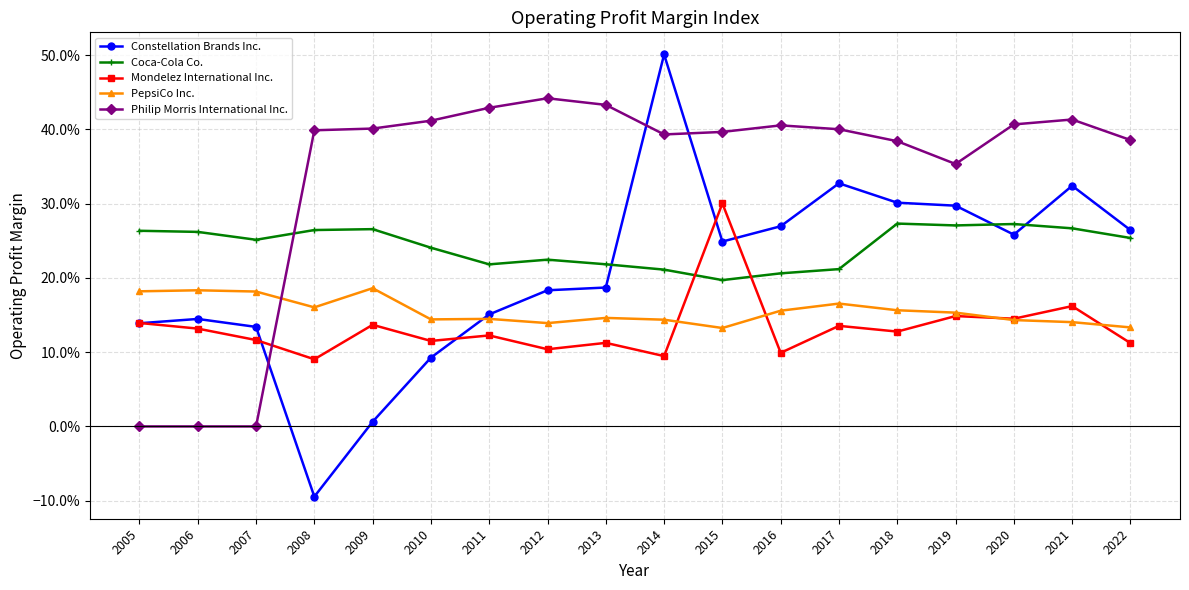

What is the value of the Mondelez International Inc. point at the 18th from the left?

0.1